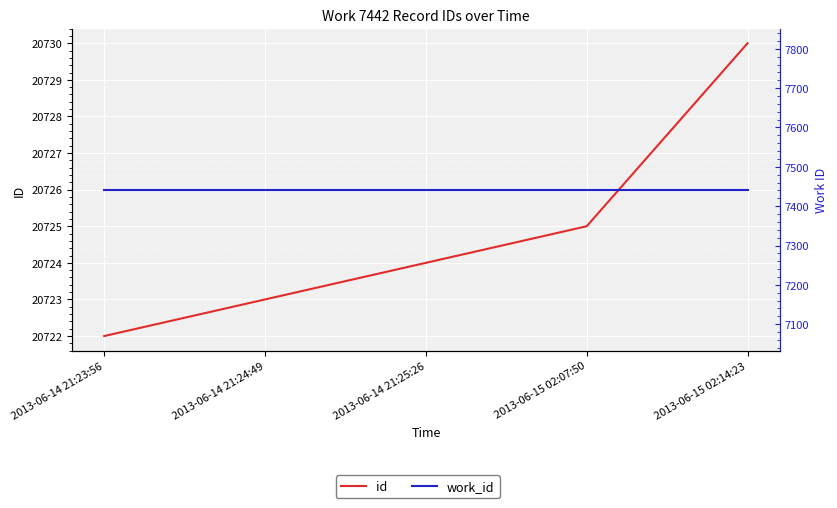

Rank the series by their average value, from highest to lowest.

id, work_id